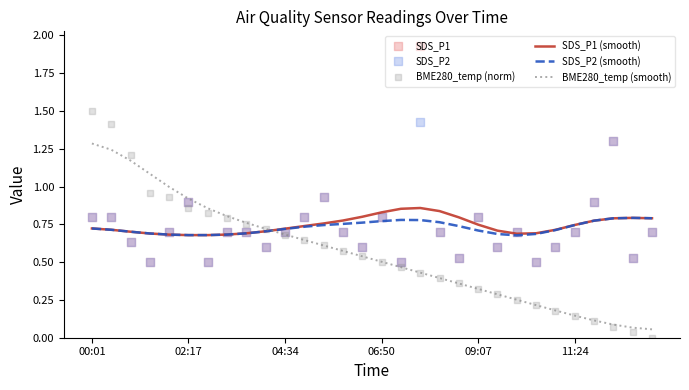

Which series reaches the maximum Y coordinate?

SDS_P1